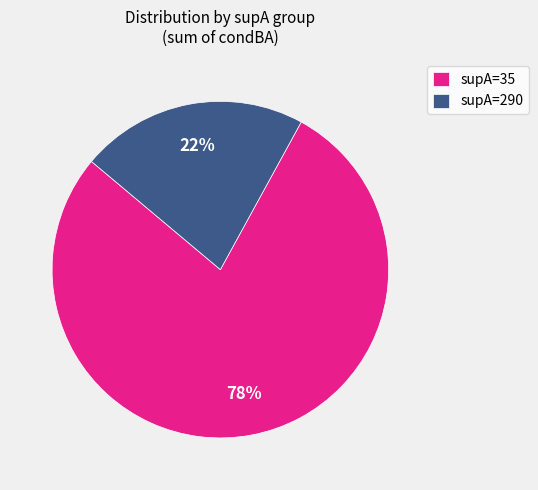

Does any single category account for the majority?

Yes